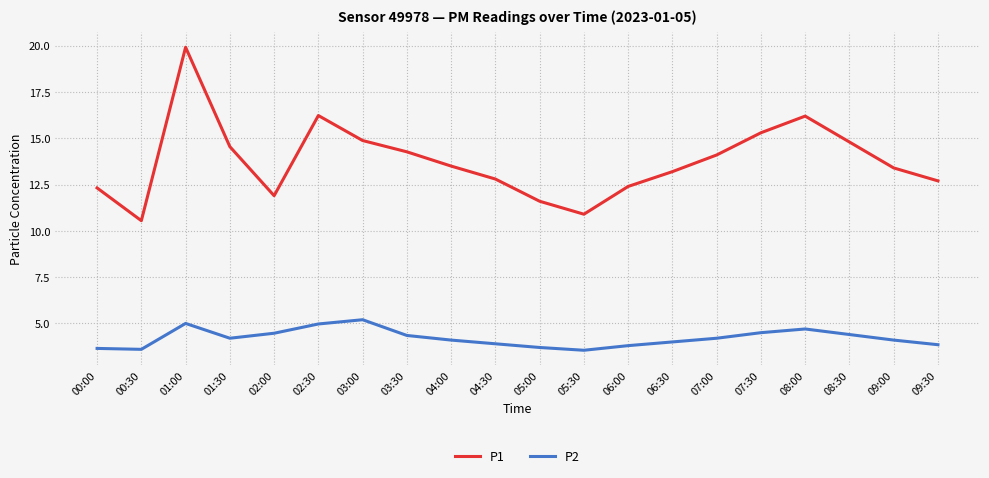

Which category has the highest value in the P2 series?

03:00